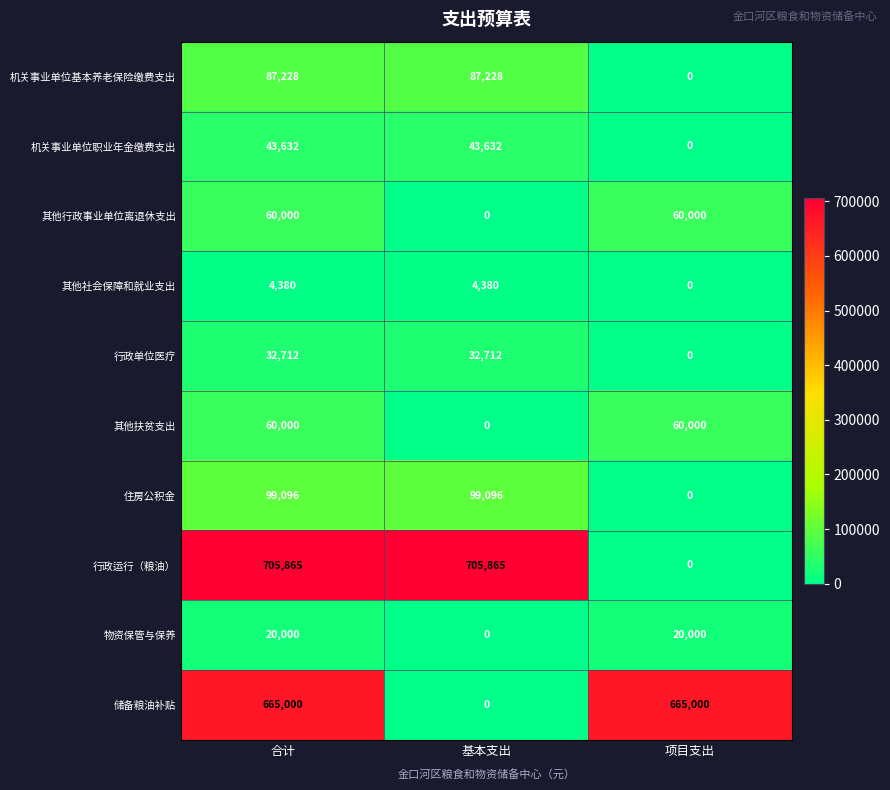

Which series changed the most between 合计 and 项目支出?

行政运行（粮油）